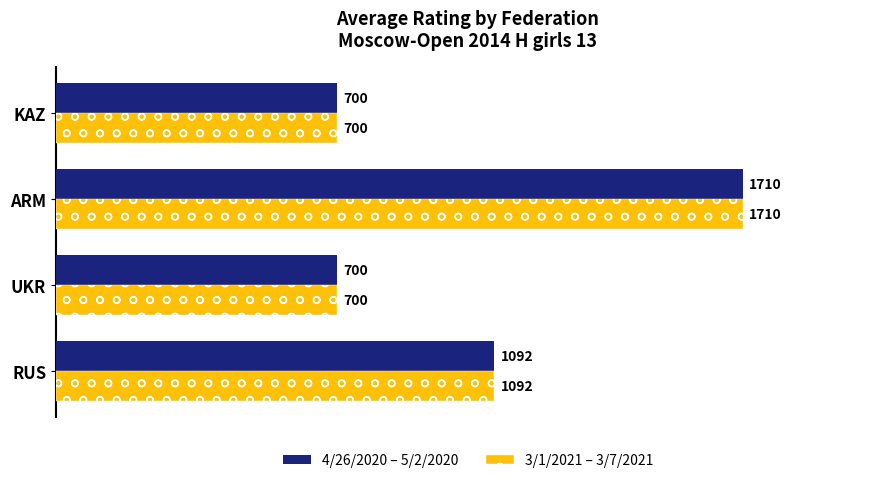

At which label does 3/1/2021 – 3/7/2021 reach its peak?

ARM